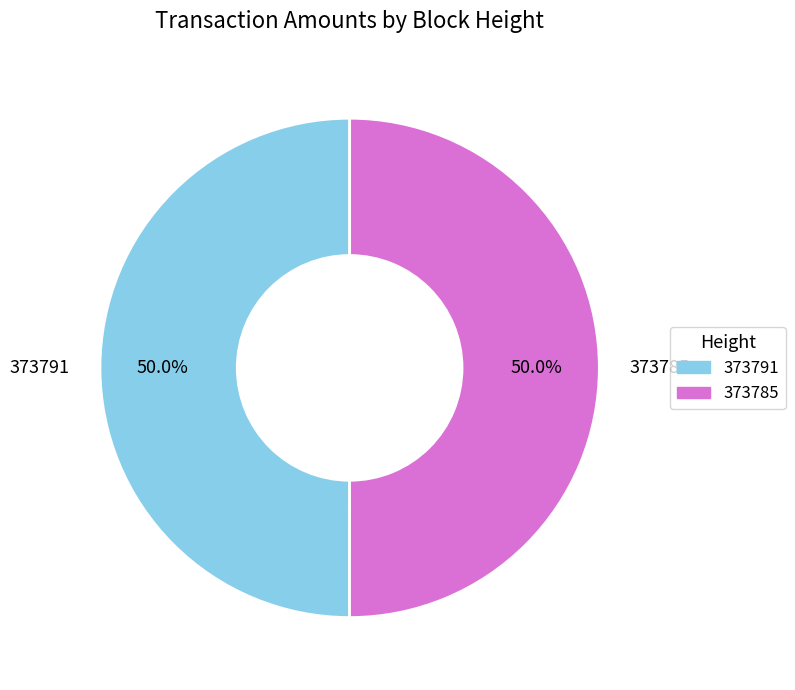

The 373785 slice represents 40% of the pie. True or false?

False